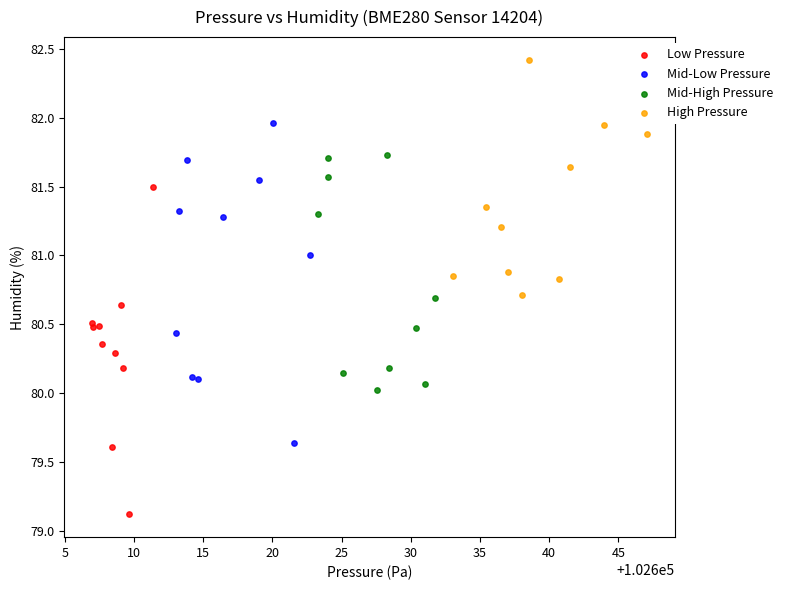

Which series has the widest spread of Y values?

Low Pressure